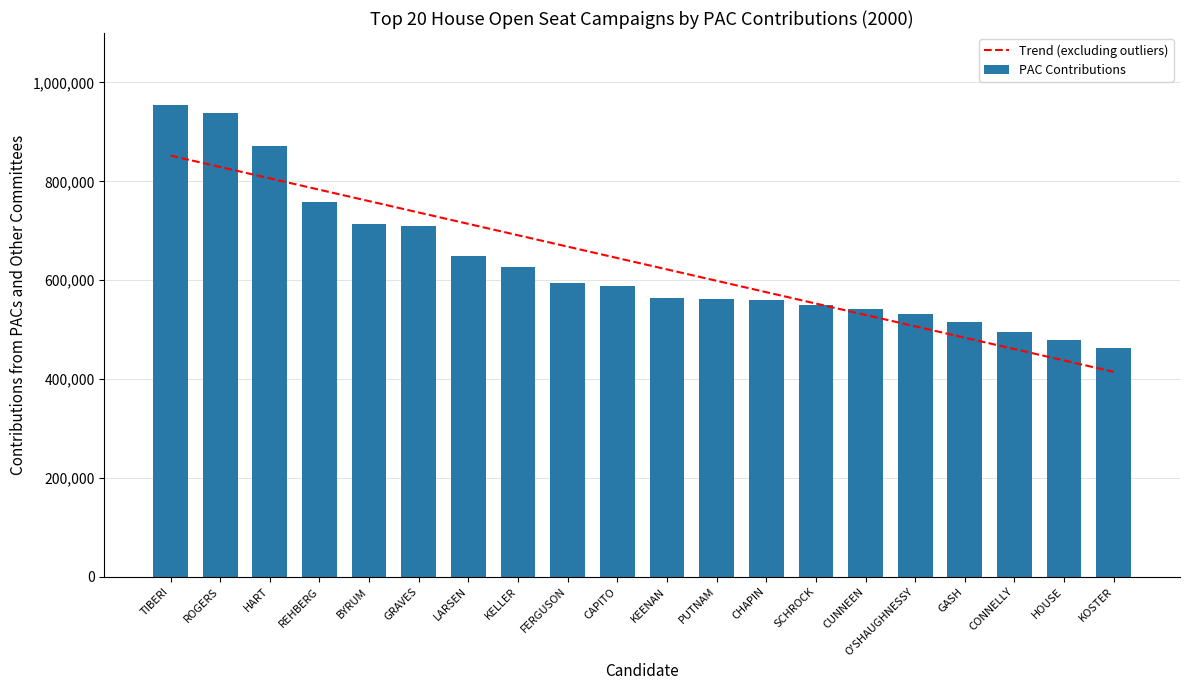

True or false: Trend (excluding outliers) has a value of 269786.3 at SCHROCK.

False